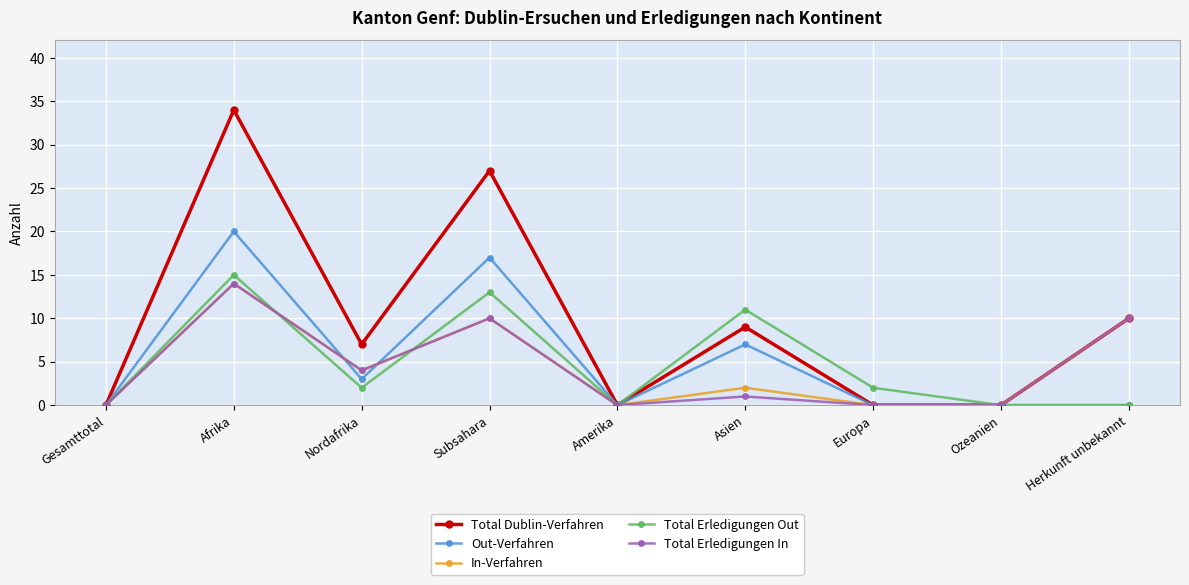

At which category does the chart reach its peak across all series?

Afrika